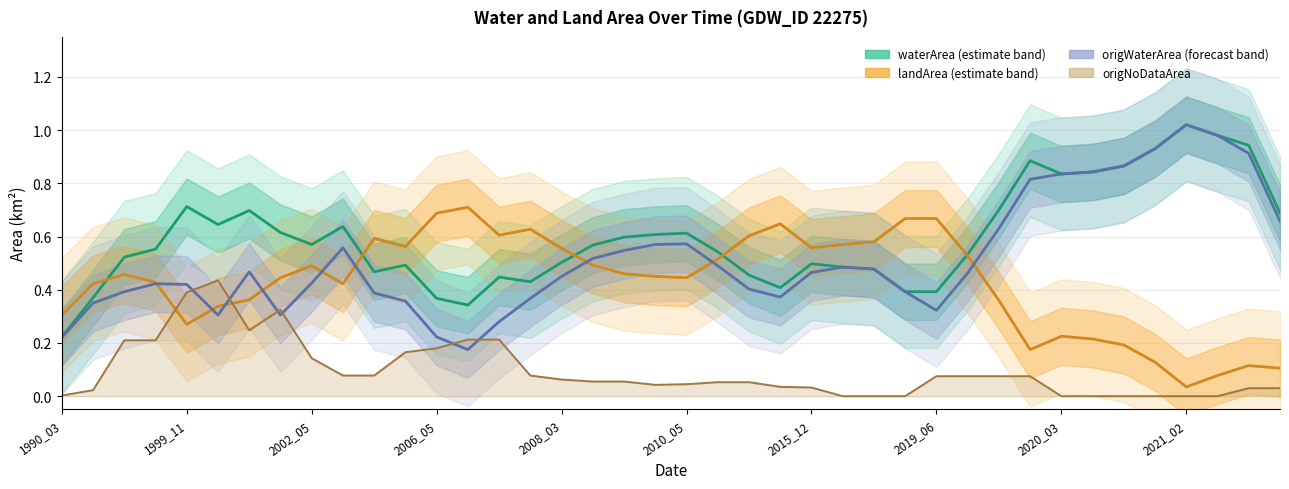

What is the average value of the landArea series?

0.4